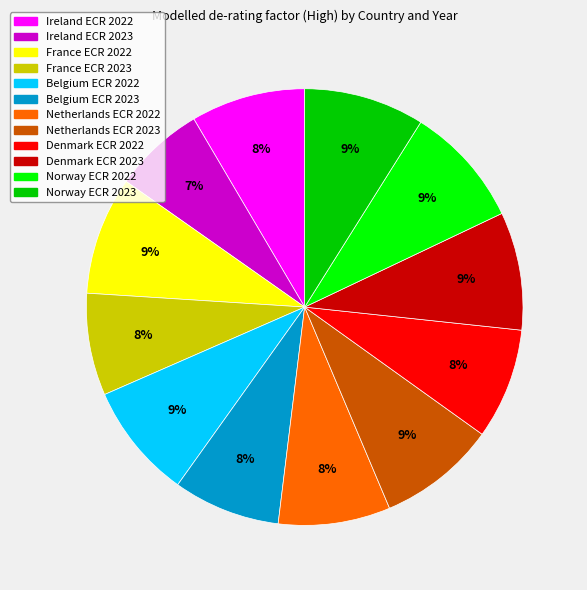

Which category has the smallest portion of the pie?

Ireland ECR 2023